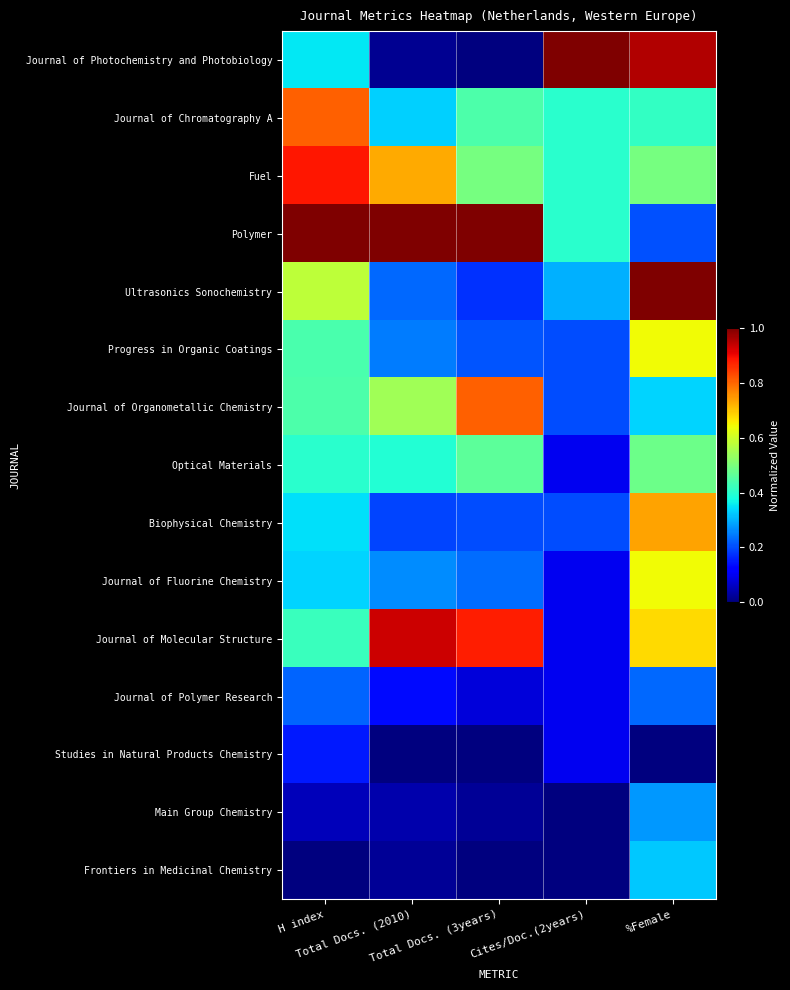

How many categories are shown in the chart?

5